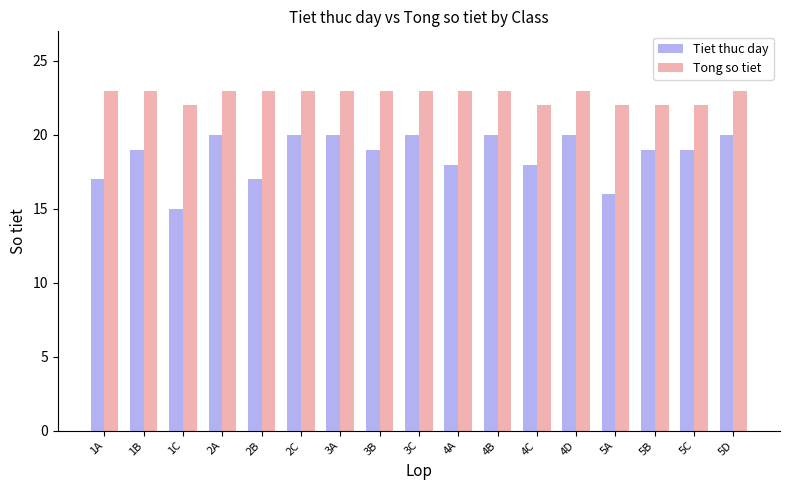

What is the approximate value of Tong so tiet at 1A?

23